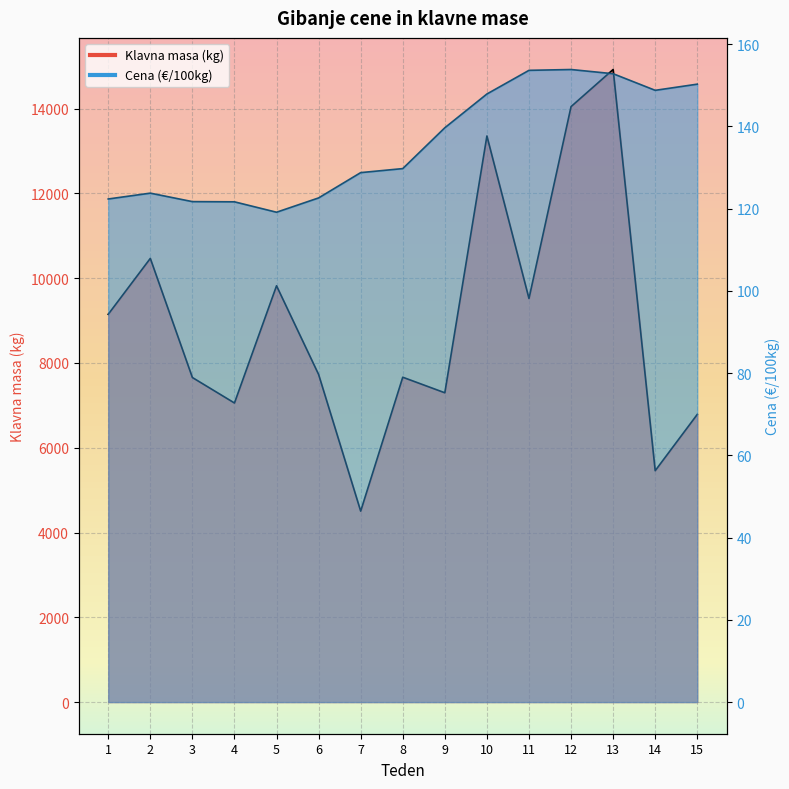

Which series has the widest spread of values?

Klavna masa (kg)